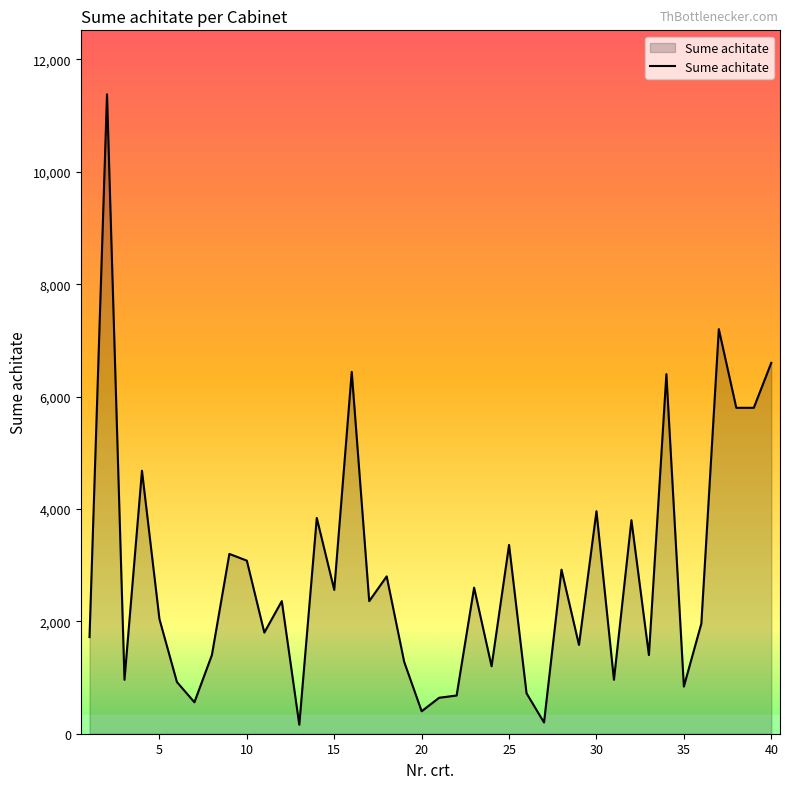

What is the difference between the maximum and minimum values?

11220